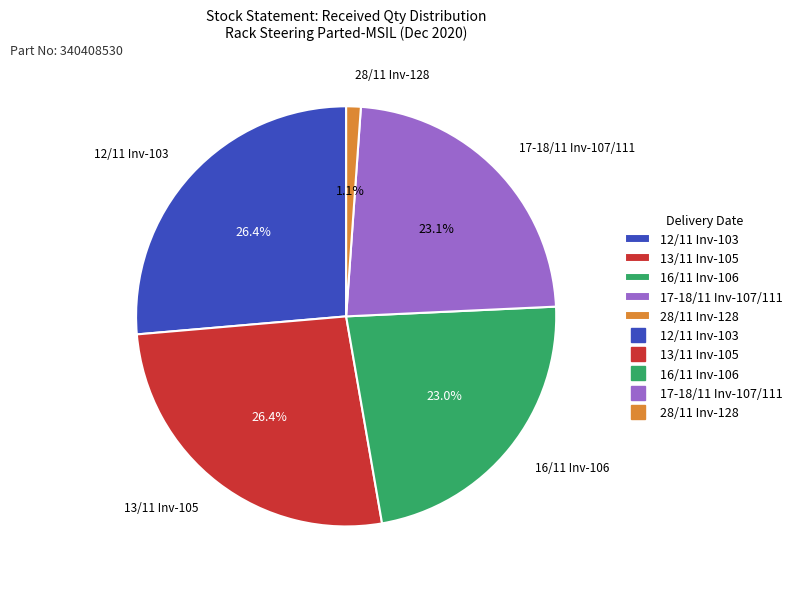

How many segments does this pie chart have?

5